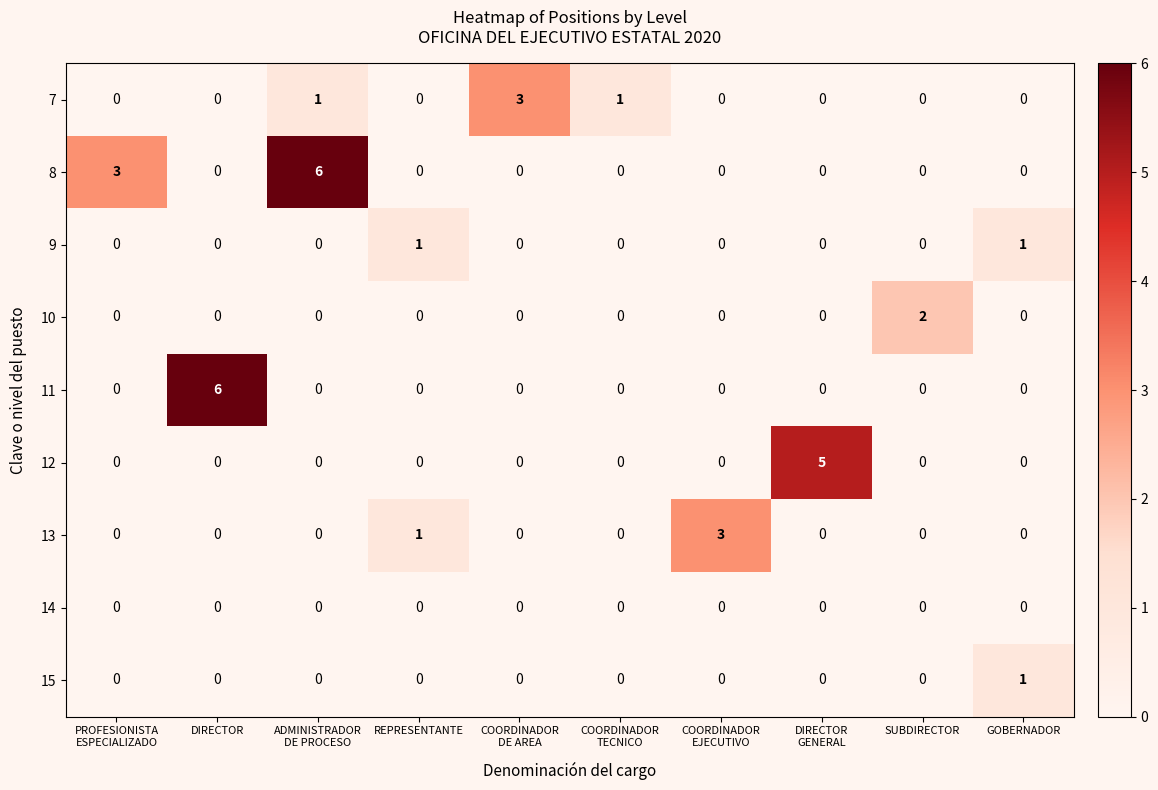

True or false: 11 has a value of 9 at DIRECTOR.

False